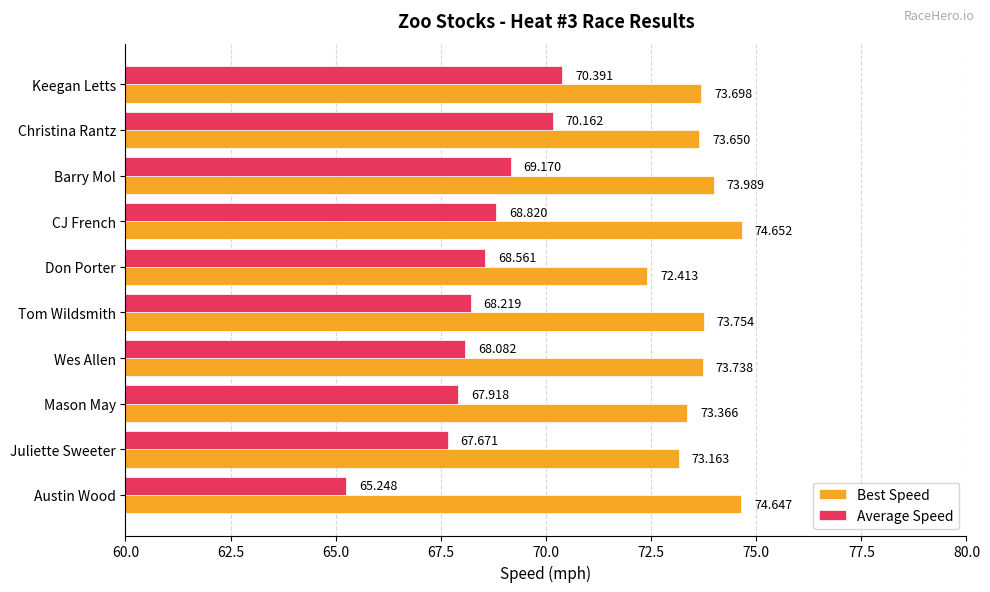

List the series in order of their overall mean, lowest first.

Average Speed, Best Speed